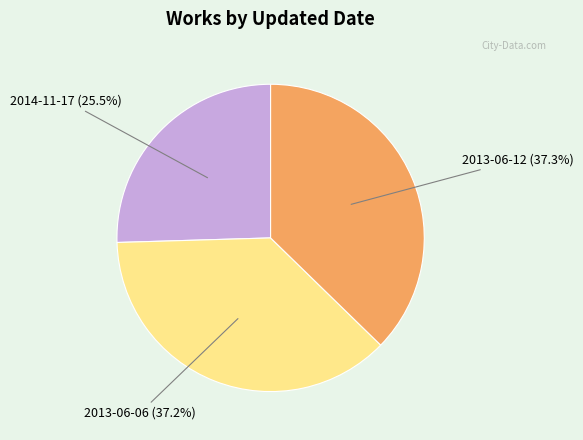

Does any single category account for the majority?

No